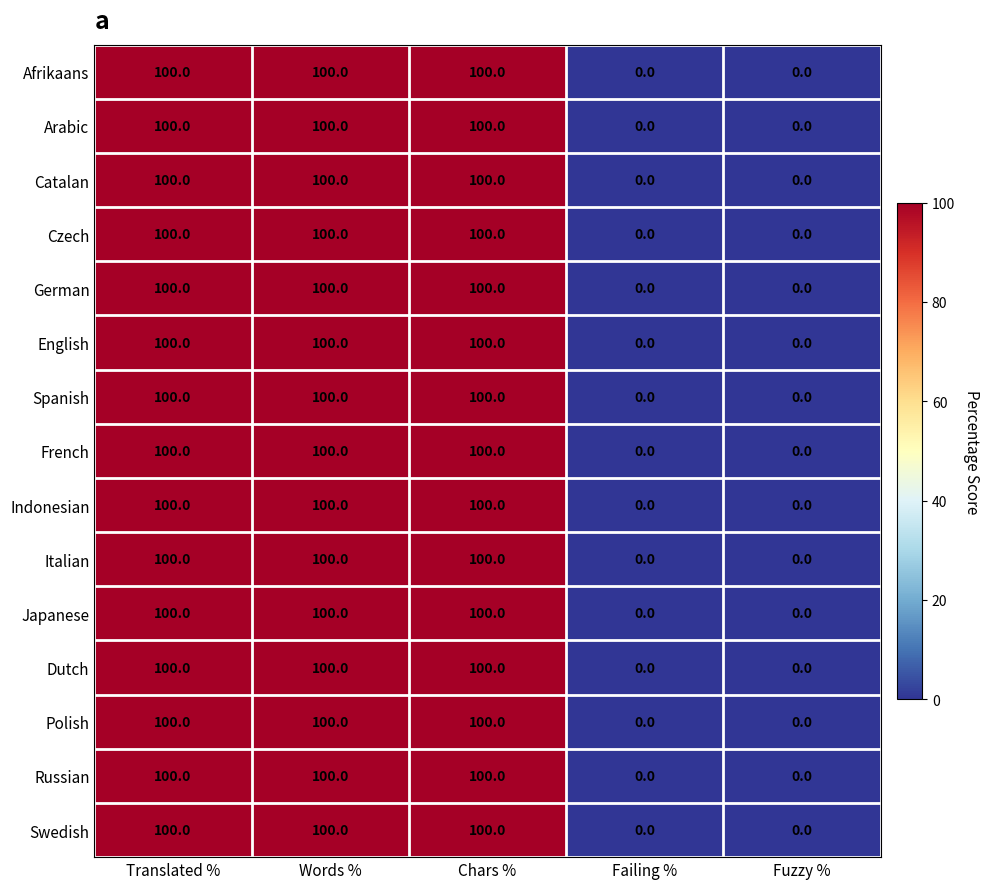

The Swedish series shows 152 at Translated %. True or false?

False